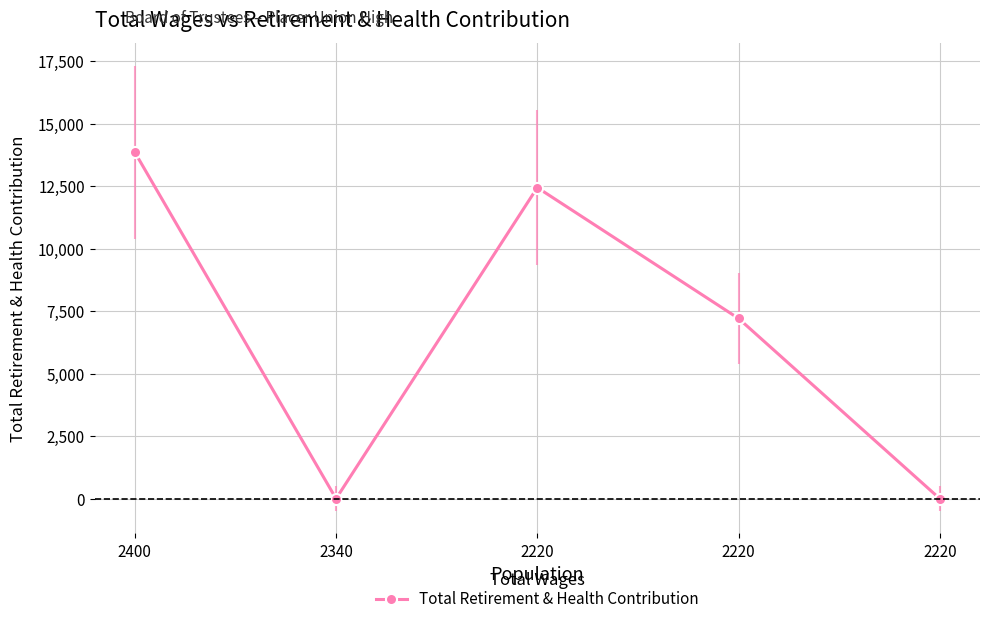

What is the ratio of the value at 2220 to the value at 2400?

0.5